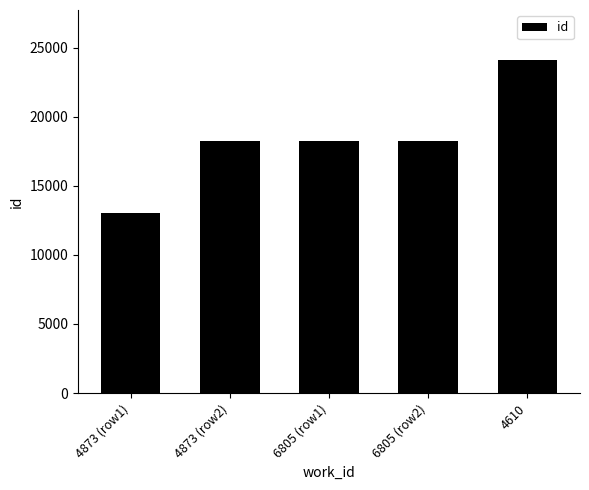

What is the sum of all values?

91812